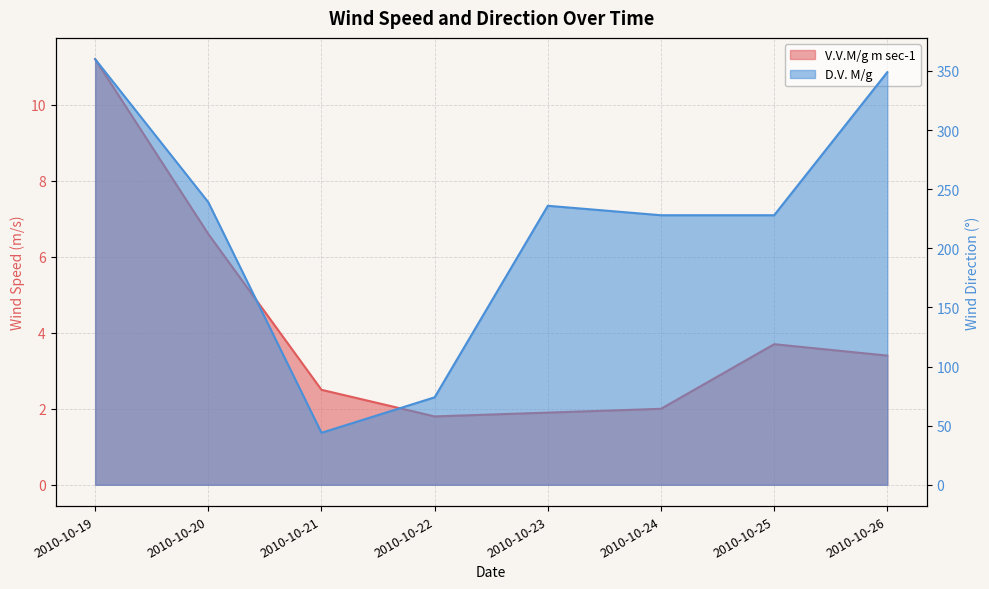

Reading left to right, list all the values displayed in this chart.

V.V.M/g m sec-1: 11.2	6.6	2.5	1.8	1.9	2.0	3.7	3.4
D.V. M/g: 360.0	239.0	44.0	74.0	236.0	228.0	228.0	349.0